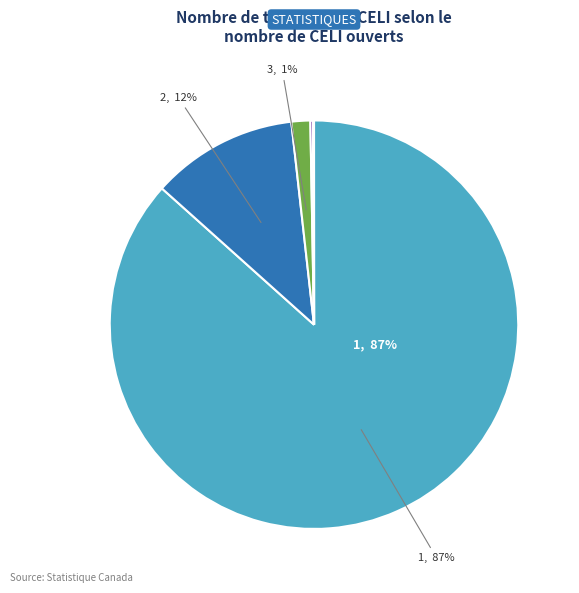

To the nearest percent, what is the average slice percentage?

10%